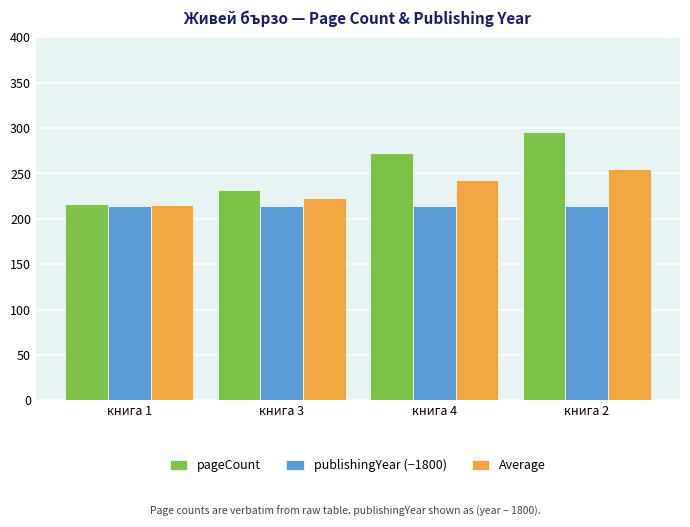

Reading right to left, what are all the values shown in this chart?

pageCount: 296	272	232	216
publishingYear (−1800): 214	214	214	214
Average: 255	243	223	215